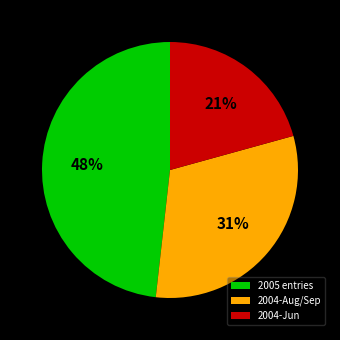

Do 2004-Aug/Sep and 2005 entries together represent more than half of the pie?

Yes